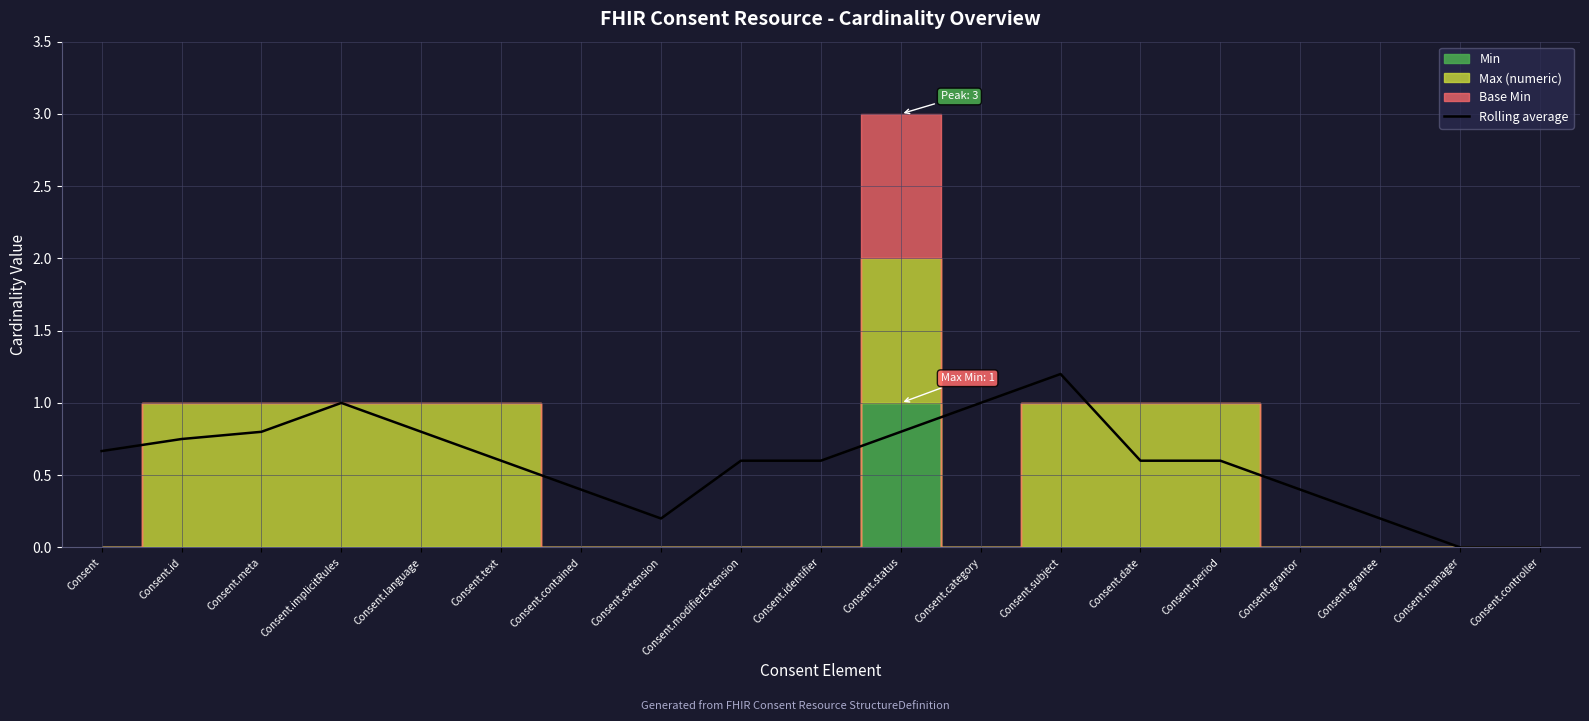

How many lines are shown in the chart?

1